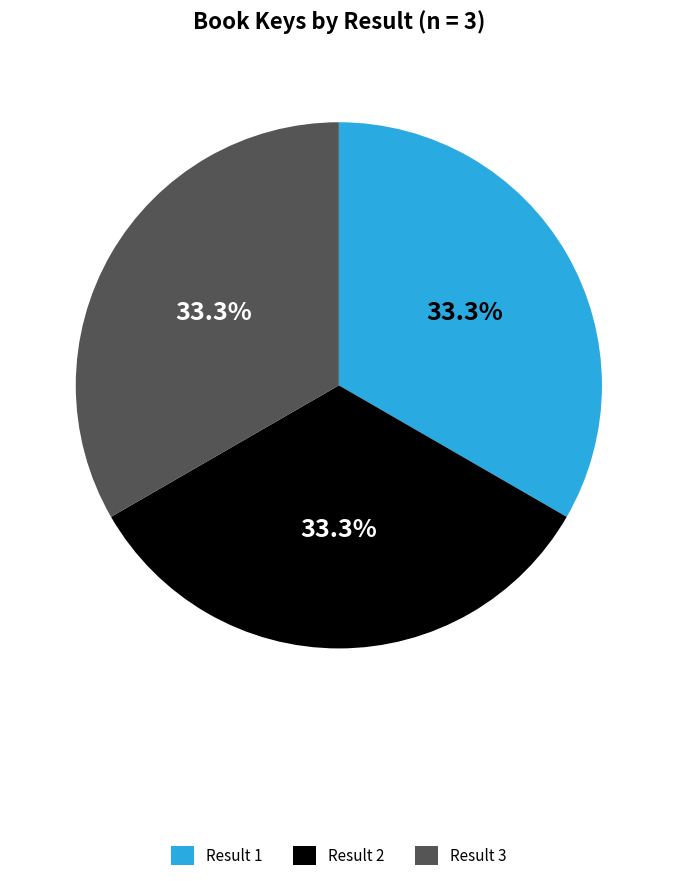

What percentage do Result 1 and Result 3 together represent?

66.7%